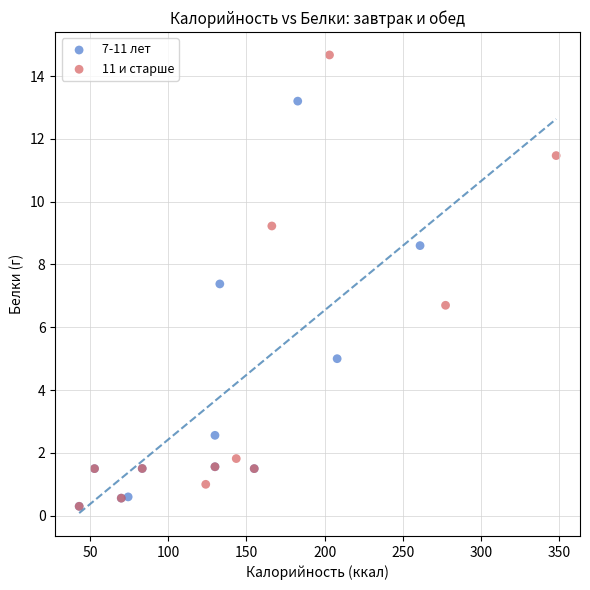

What are all the series names shown in the legend?

7-11 лет, 11 и старше